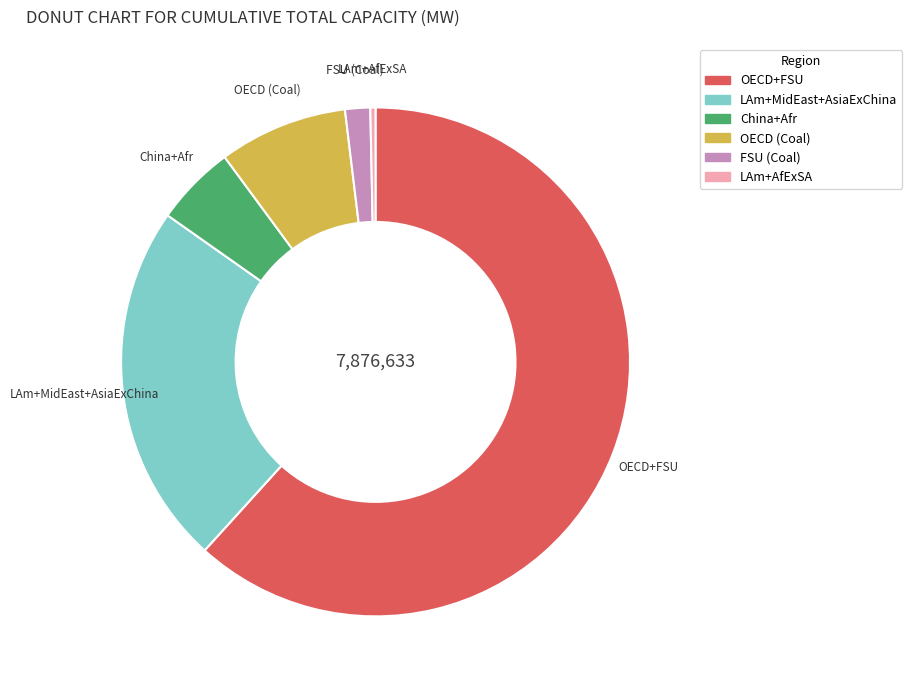

Is there a majority slice in this chart?

Yes